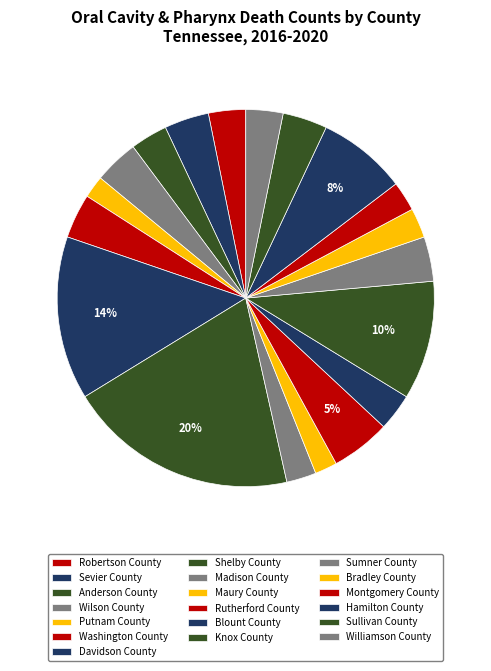

To the nearest percent, what portion does Madison County represent?

3%